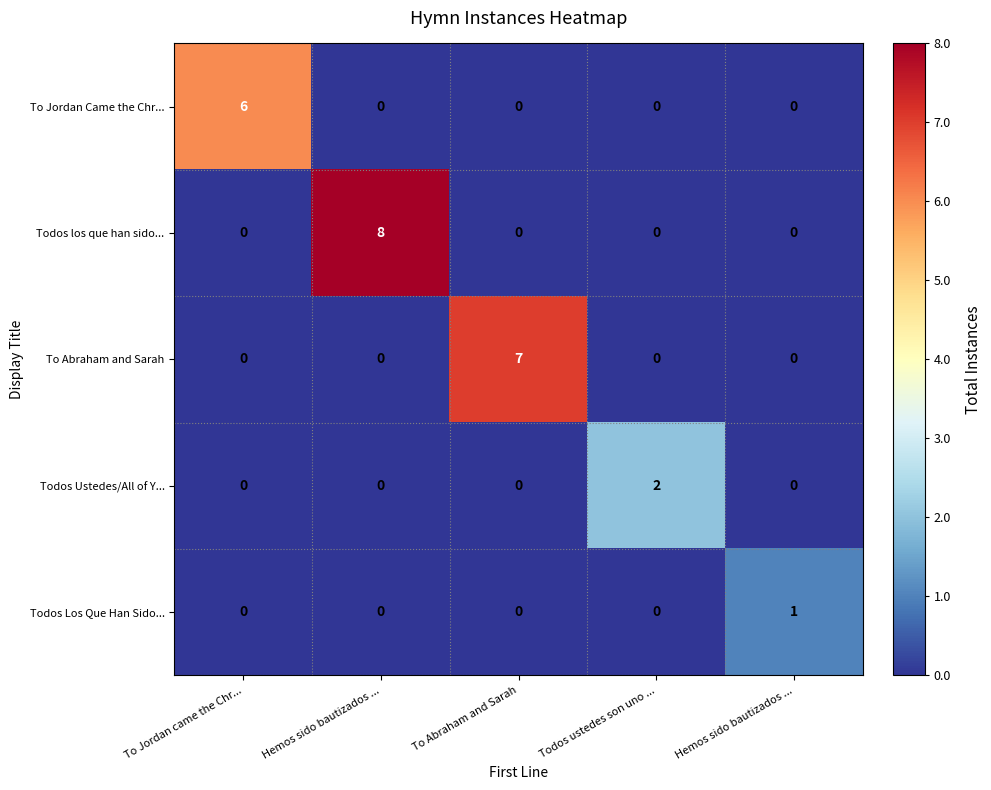

Reading left to right, list all the values displayed in this chart.

To Jordan Came the Chr...: To Jordan came the Chr...=6	Hemos sido bautizados ...=0	To Abraham and Sarah=0	Todos ustedes son uno ...=0	Hemos sido bautizados ...=0
Todos los que han sido...: To Jordan came the Chr...=0	Hemos sido bautizados ...=8	To Abraham and Sarah=0	Todos ustedes son uno ...=0	Hemos sido bautizados ...=0
To Abraham and Sarah: To Jordan came the Chr...=0	Hemos sido bautizados ...=0	To Abraham and Sarah=7	Todos ustedes son uno ...=0	Hemos sido bautizados ...=0
Todos Ustedes/All of Y...: To Jordan came the Chr...=0	Hemos sido bautizados ...=0	To Abraham and Sarah=0	Todos ustedes son uno ...=2	Hemos sido bautizados ...=0
Todos Los Que Han Sido...: To Jordan came the Chr...=0	Hemos sido bautizados ...=0	To Abraham and Sarah=0	Todos ustedes son uno ...=0	Hemos sido bautizados ...=1